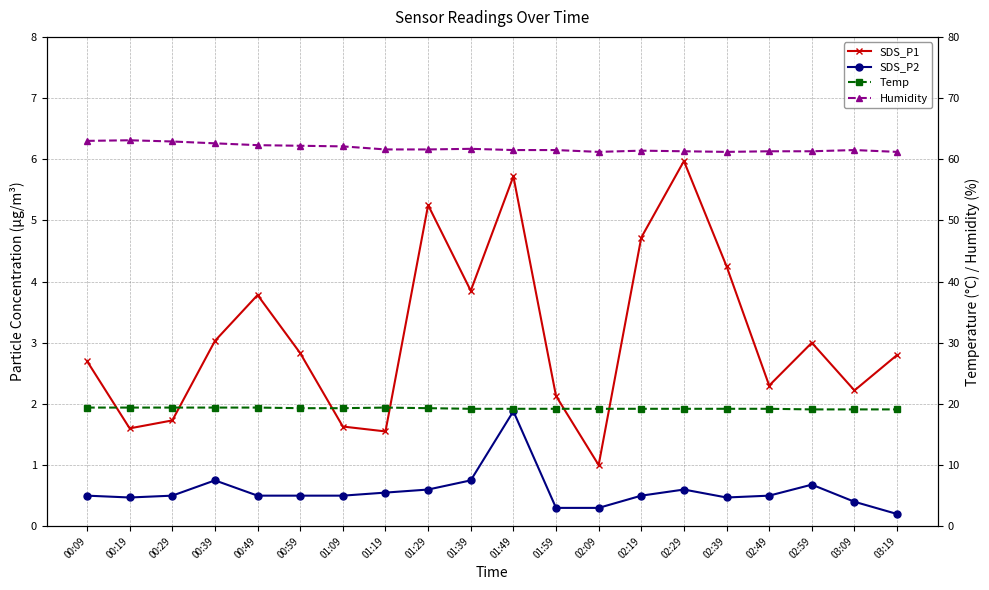

What is the value of the SDS_P2 point at the 18th from the left?

0.7